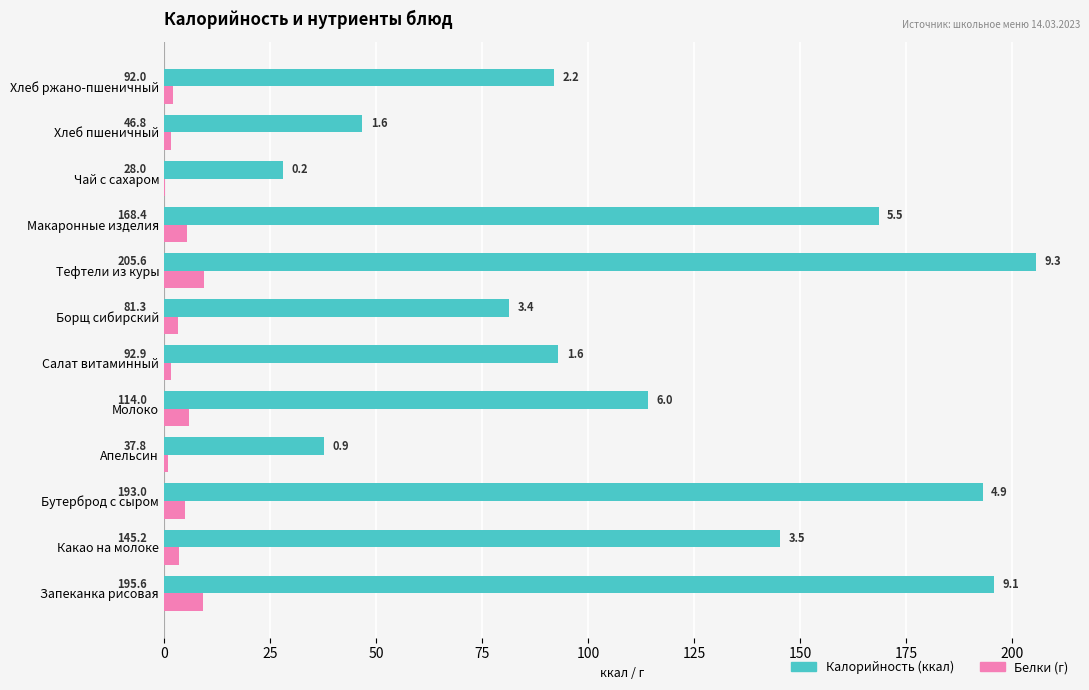

At which category is the sum across all series the highest?

Тефтели из куры